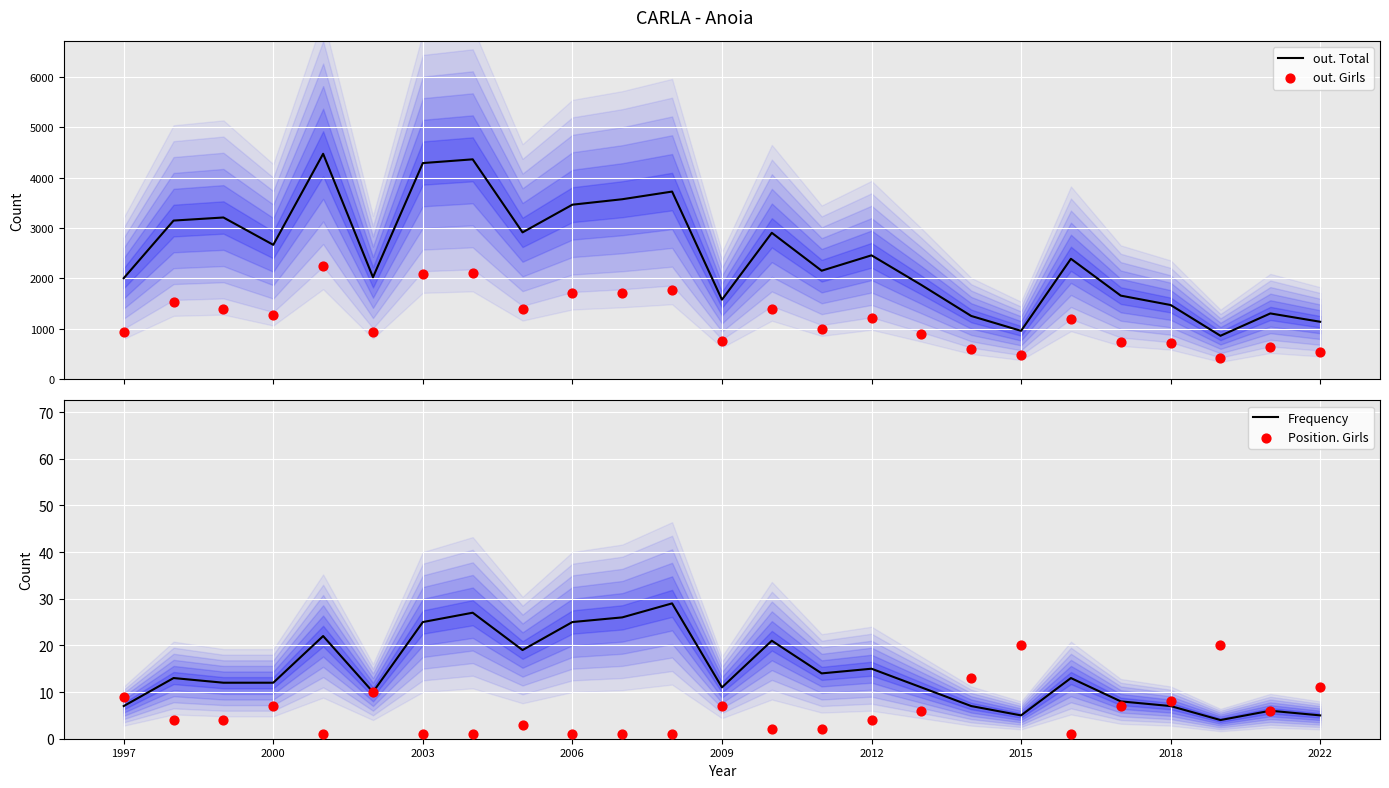

Which series reaches the minimum Y coordinate?

Position. Girls